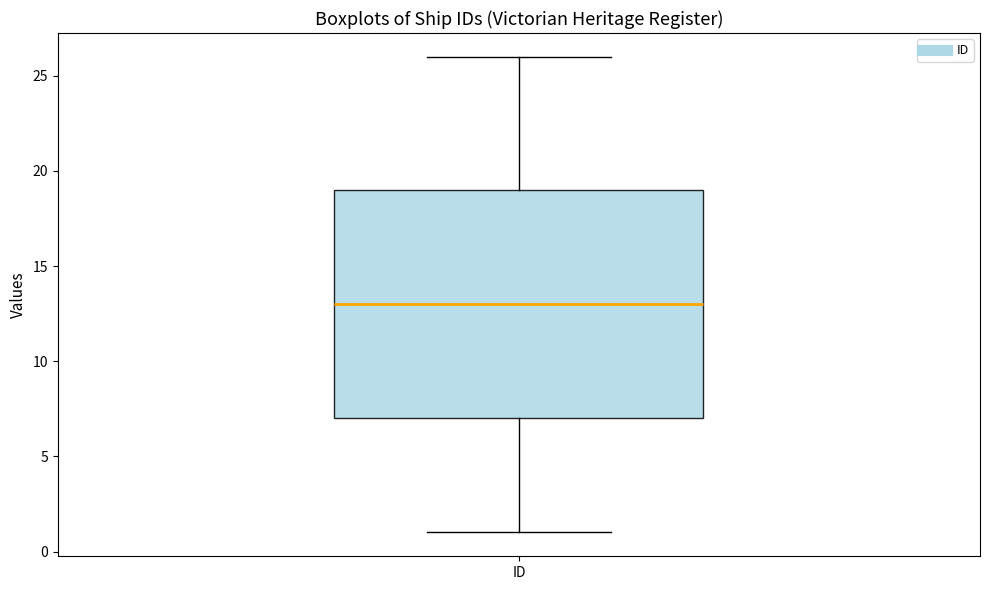

Where does the upper whisker of the box for ID end on the y-axis? The values are not printed on the chart, so give them approximately, as read against the axis.

26